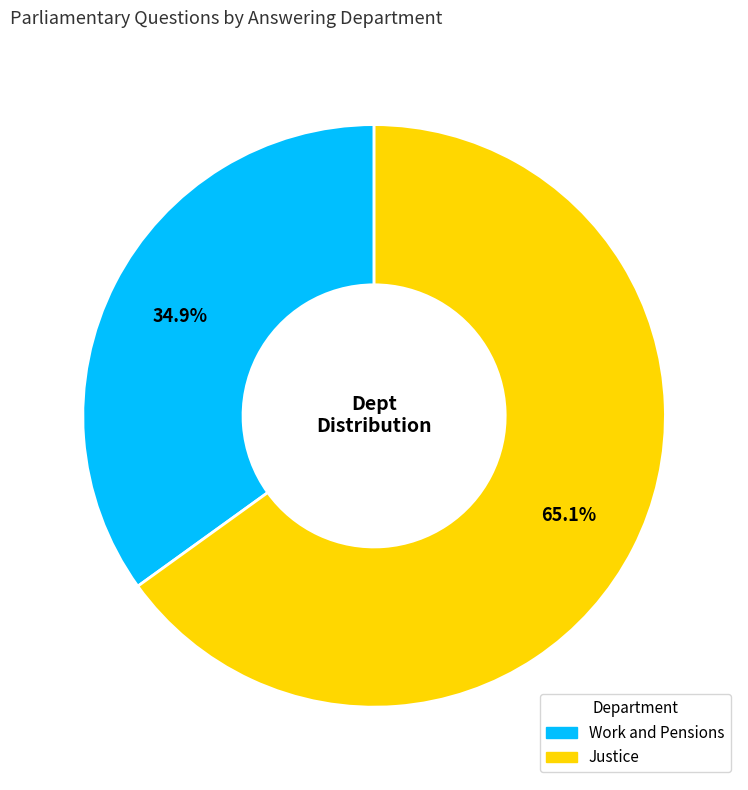

To the nearest percent, what portion does Work and Pensions represent?

35%